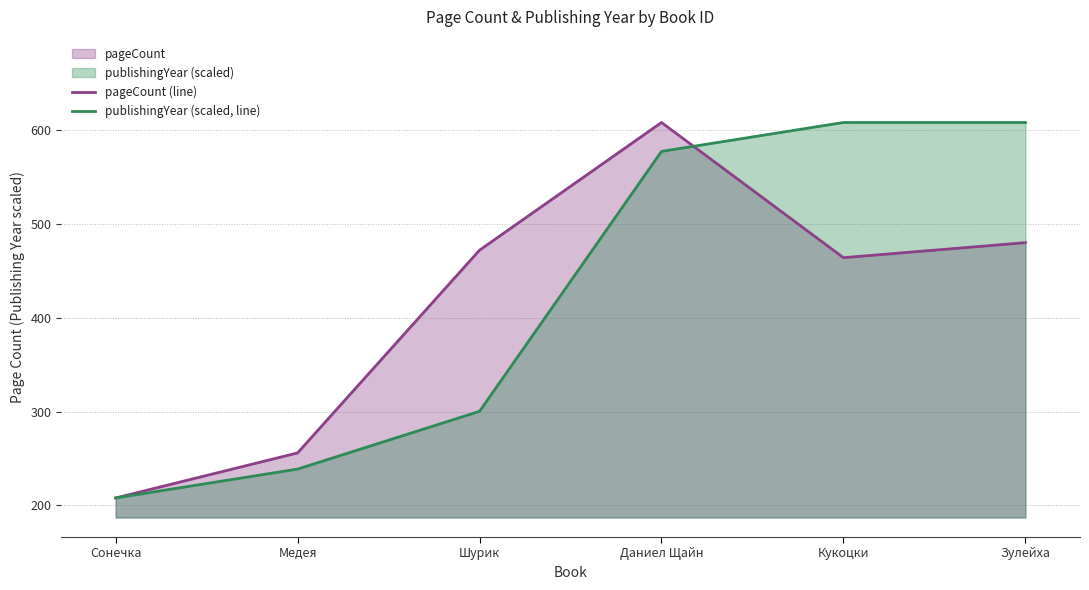

What is the label of the 2nd point from the right?

Кукоцки